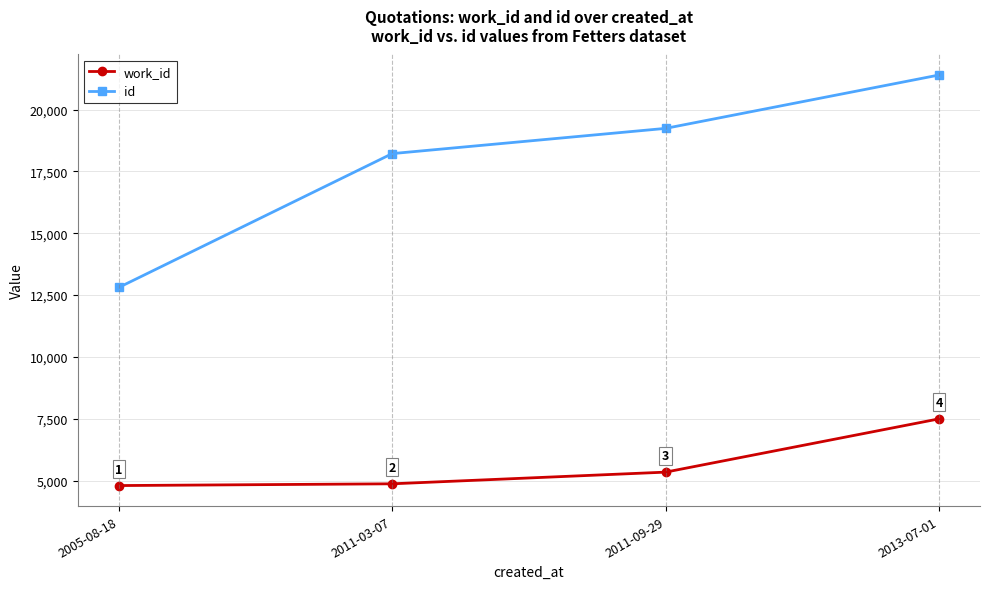

What is the value of the work_id point at the 3rd from the left?

5345